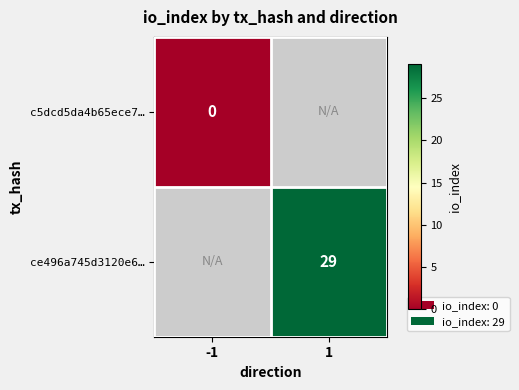

The value of ce496a745d3120e6… at 1 is 29. True or false?

True